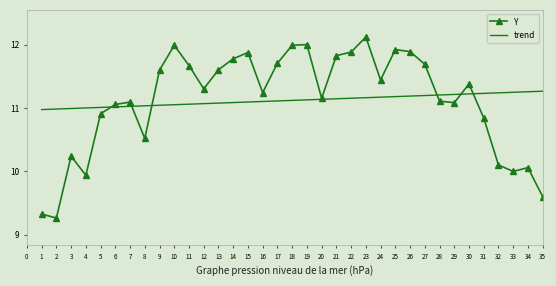

The value of Y at 7 is 16.6. True or false?

False